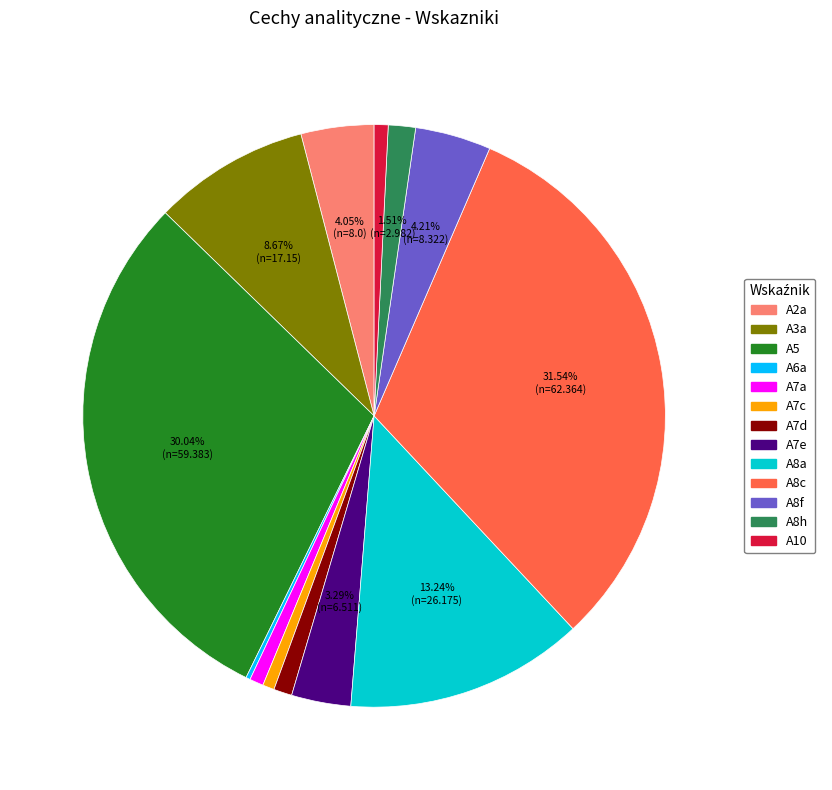

To the nearest percent, what portion does A7e represent?

3%